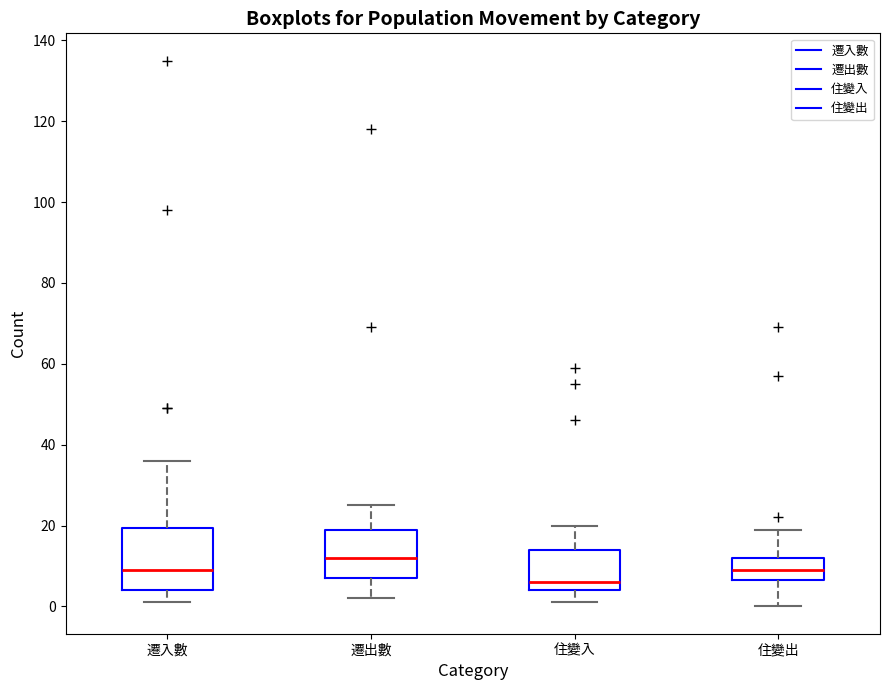

Where does the lower whisker of the box for 住變入 end on the y-axis? The values are not printed on the chart, so give them approximately, as read against the axis.

2